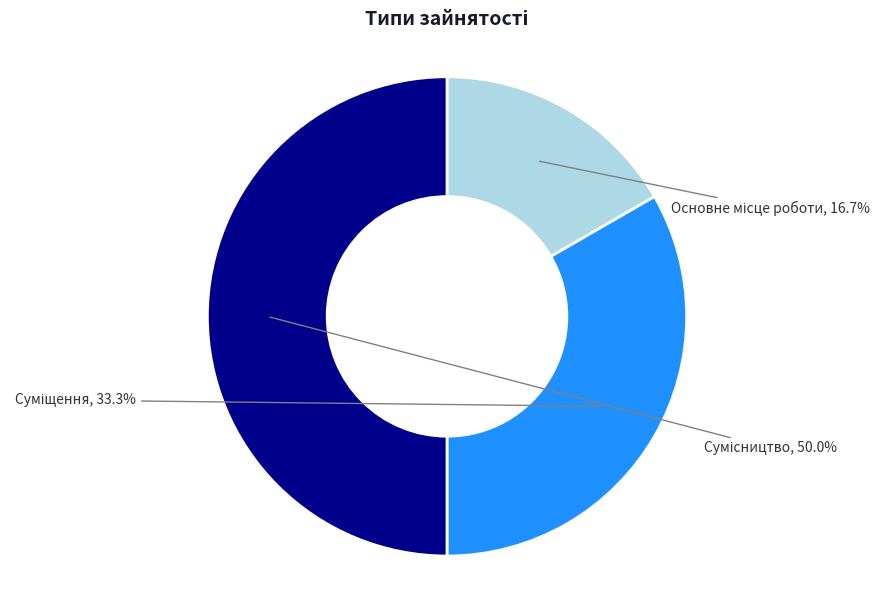

How many slices are in this pie chart?

3